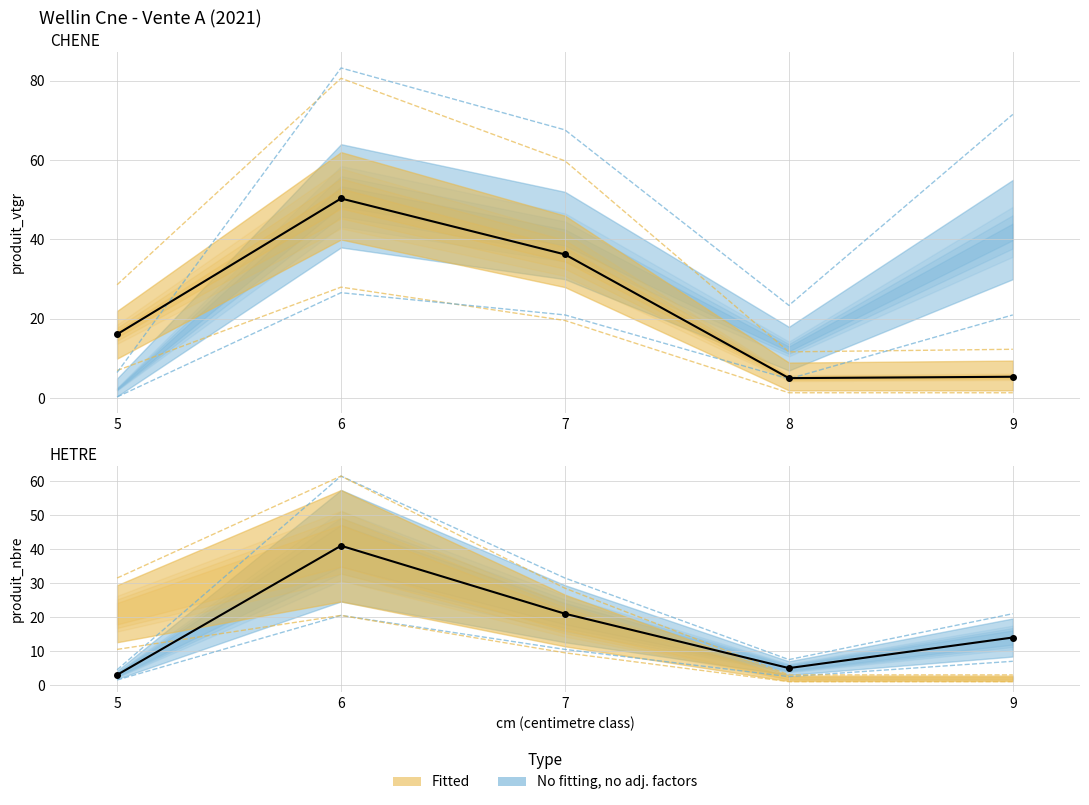

What is the difference between the maximum and minimum values in the CHENE produit_vtgr series?

45.2